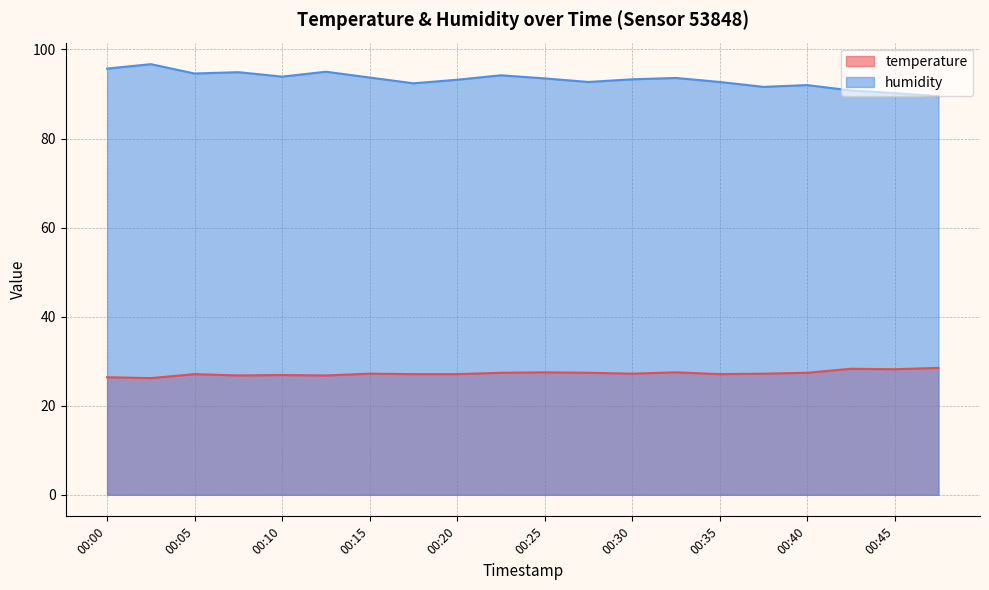

Which series has the widest spread of values?

humidity